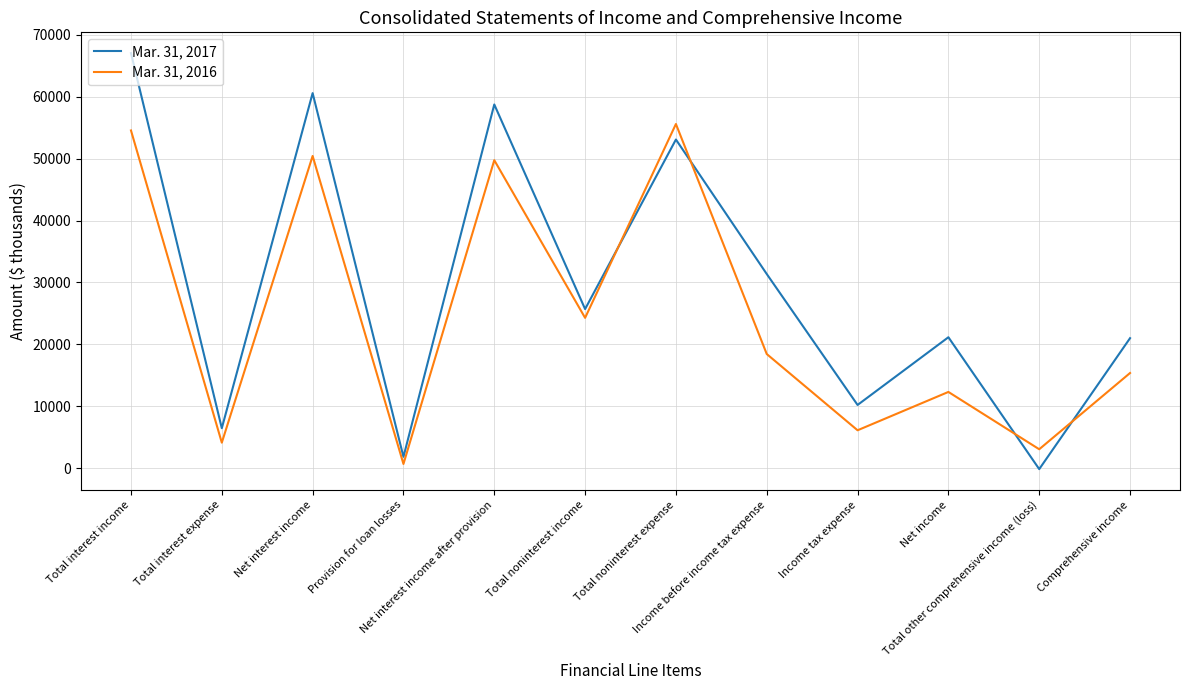

What is the difference between the second highest and second lowest values in the Mar. 31, 2017 series?

58754